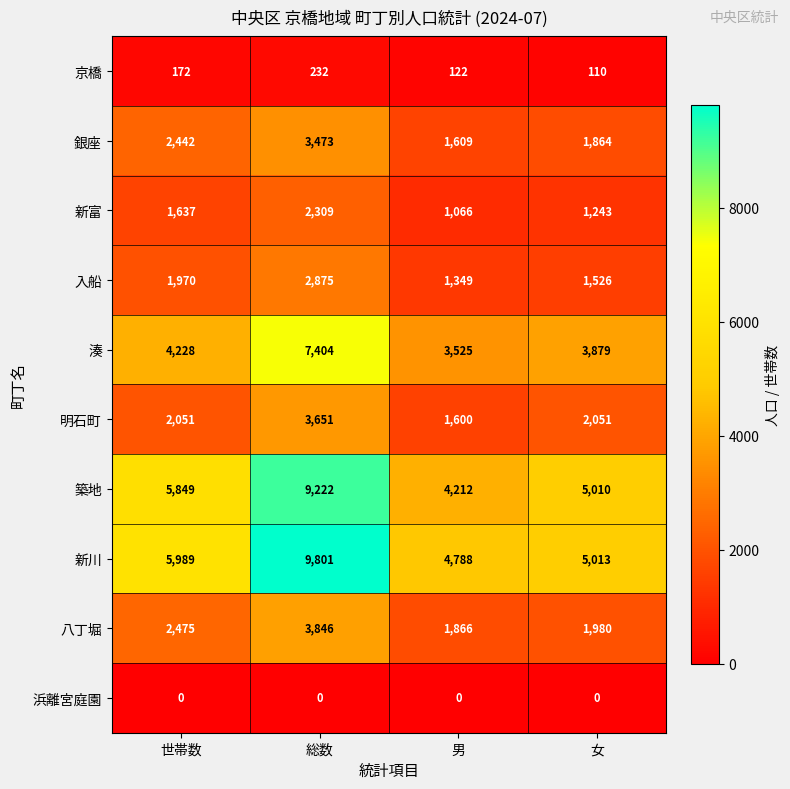

Where is 京橋 nearest to the value 171?

世帯数